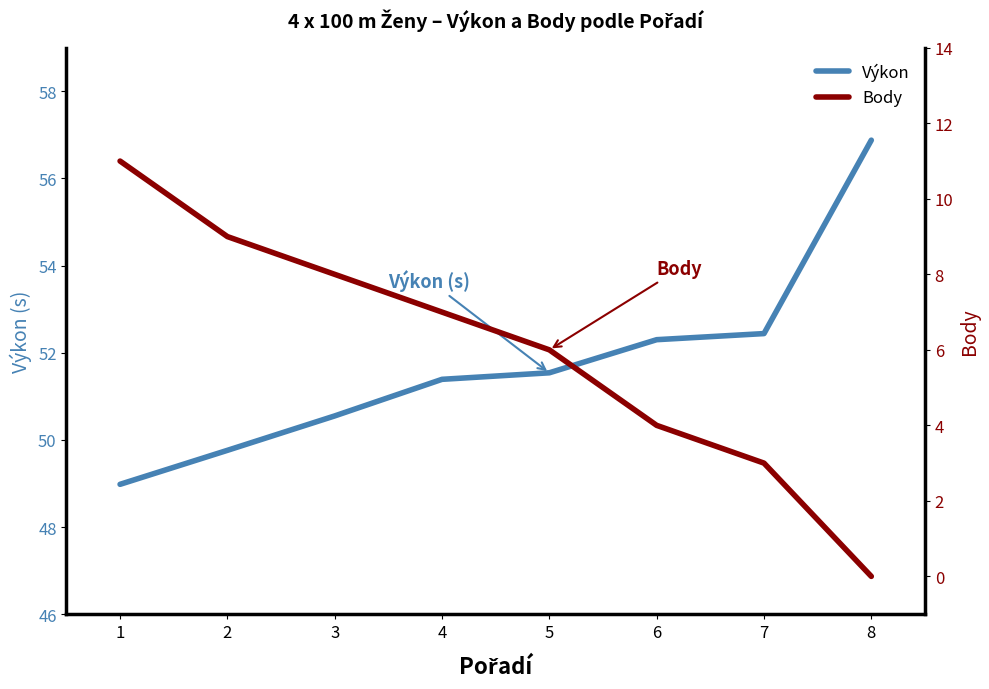

The value of Výkon at 8 is 96.9. True or false?

False